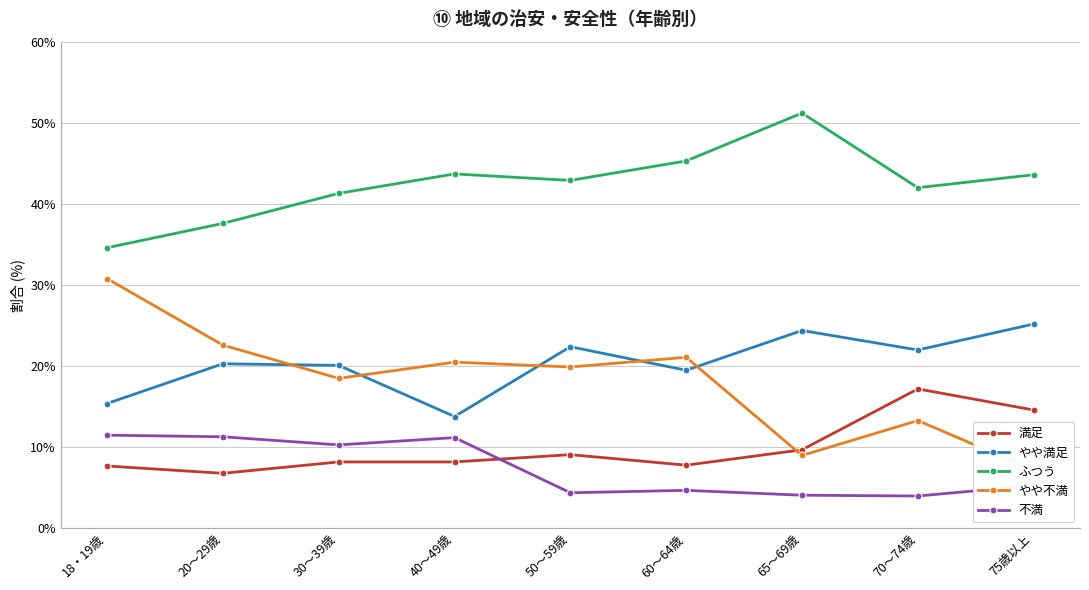

How many categories are shown in the chart?

9